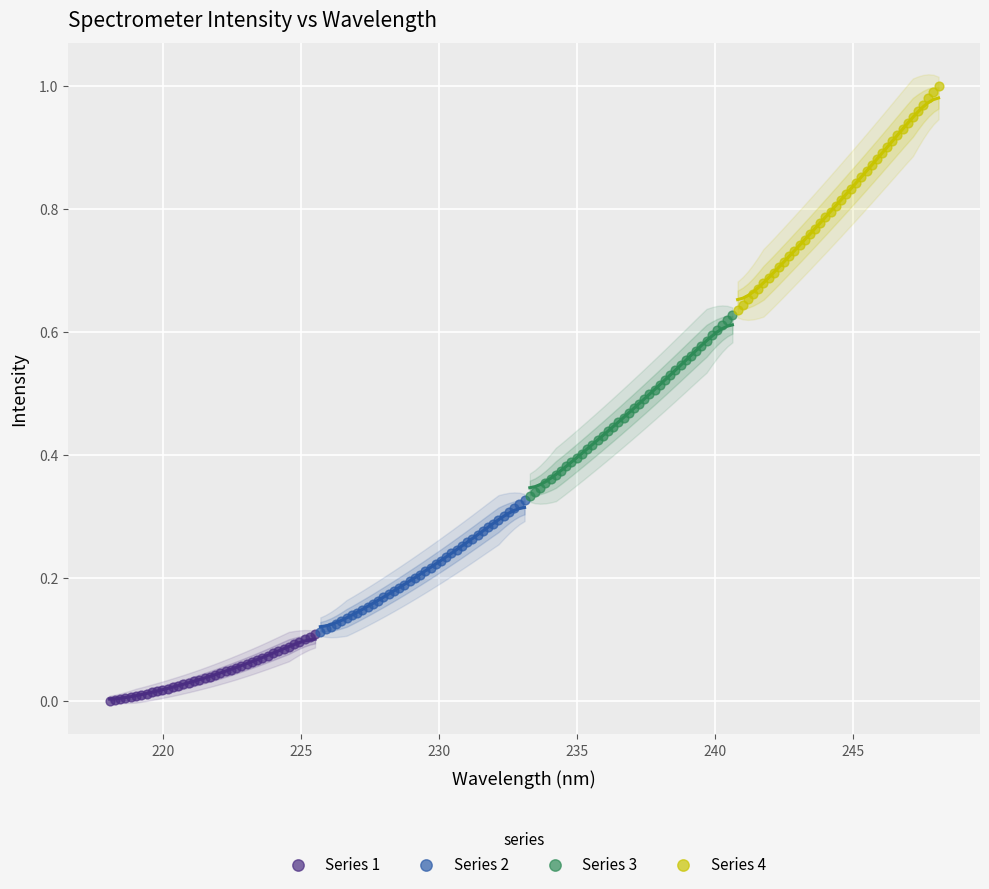

Which series reaches the minimum Y coordinate?

Series 1